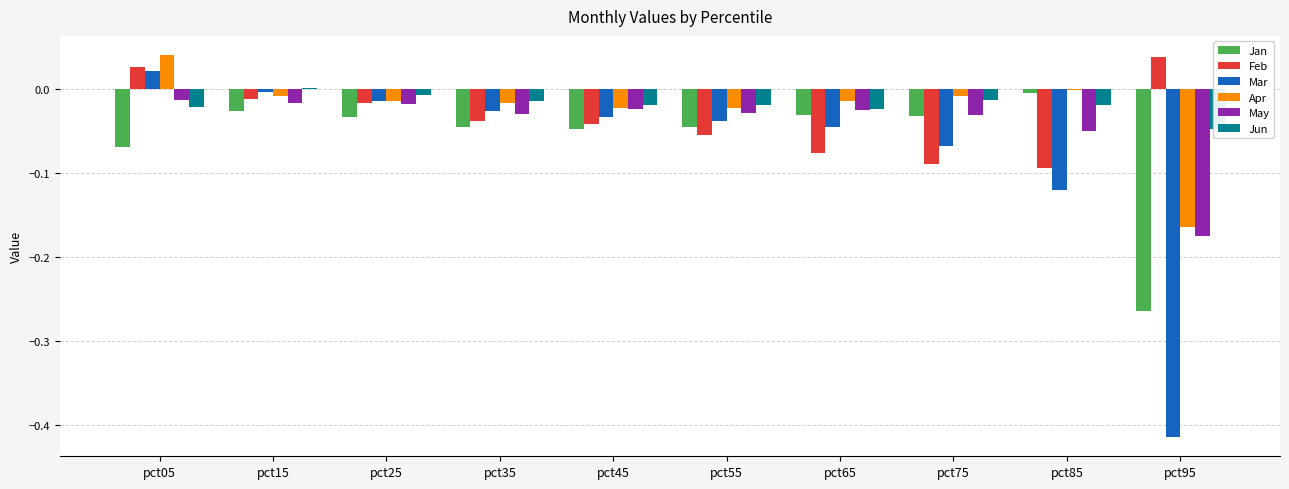

Which series changed the most between pct35 and pct55?

Feb